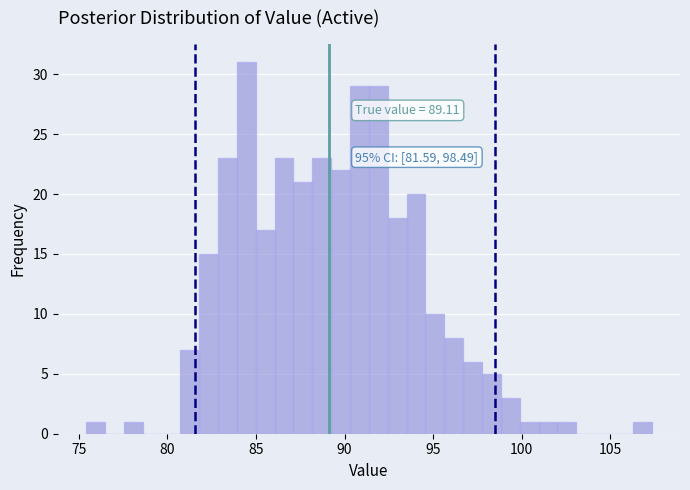

Around what value on the x-axis is the tallest bar? Give the approximate position of its centre, as read against the axis.

84.5